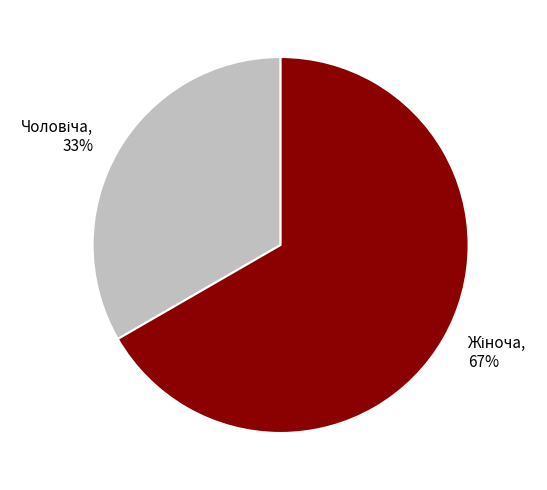

Does any single category account for the majority?

Yes